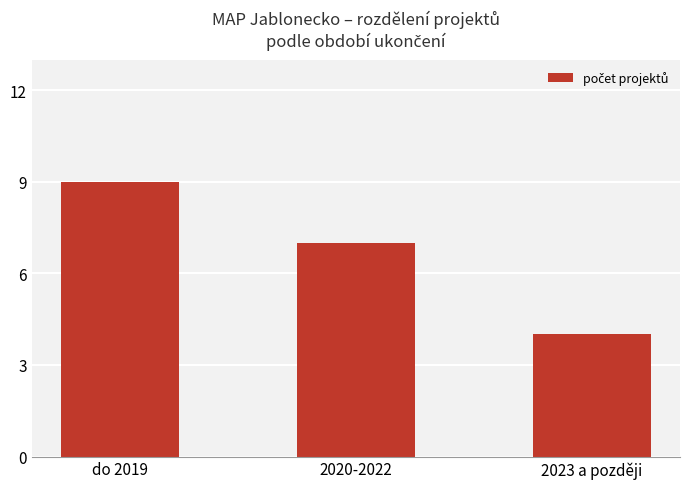

At which category does the chart reach its peak across all series?

do 2019